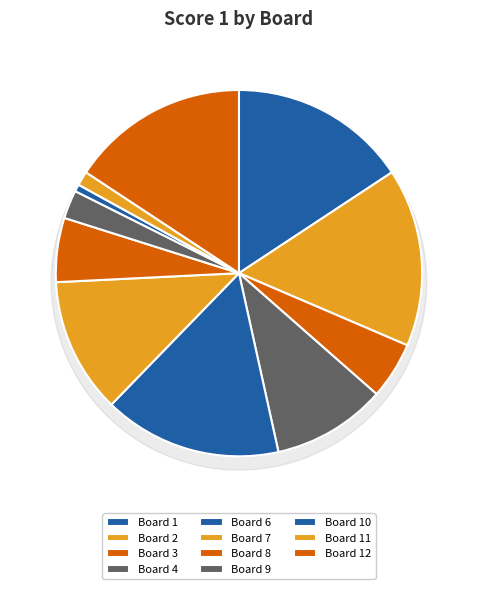

What is the largest slice in the pie chart?

1